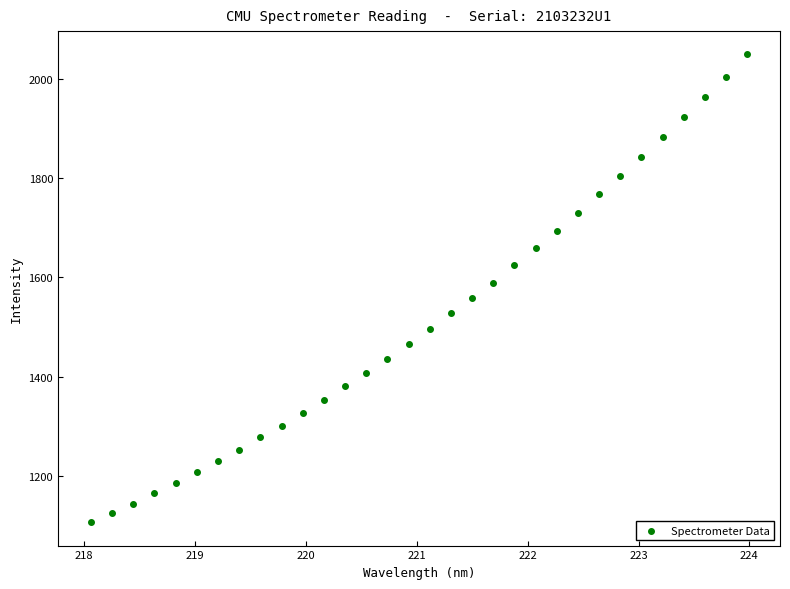

What is the range of Y values (max minus min)?

943.3